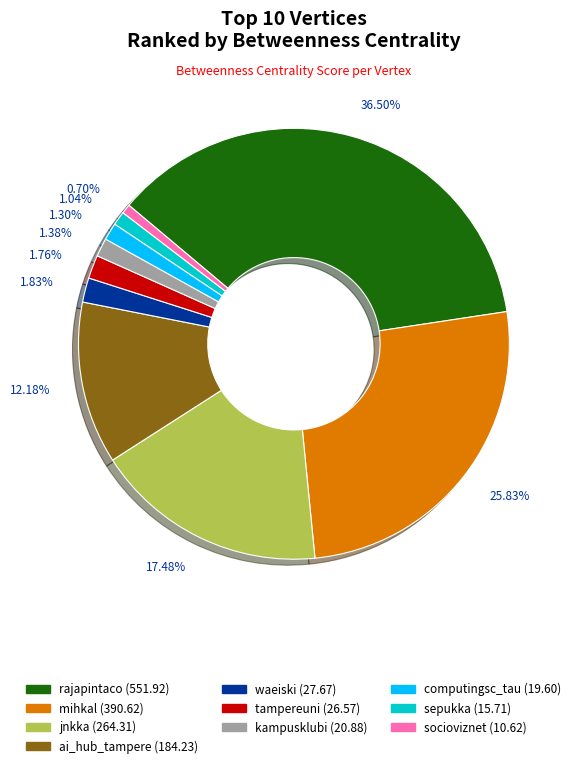

Combined, do sepukka and rajapintaco account for over 50%?

No